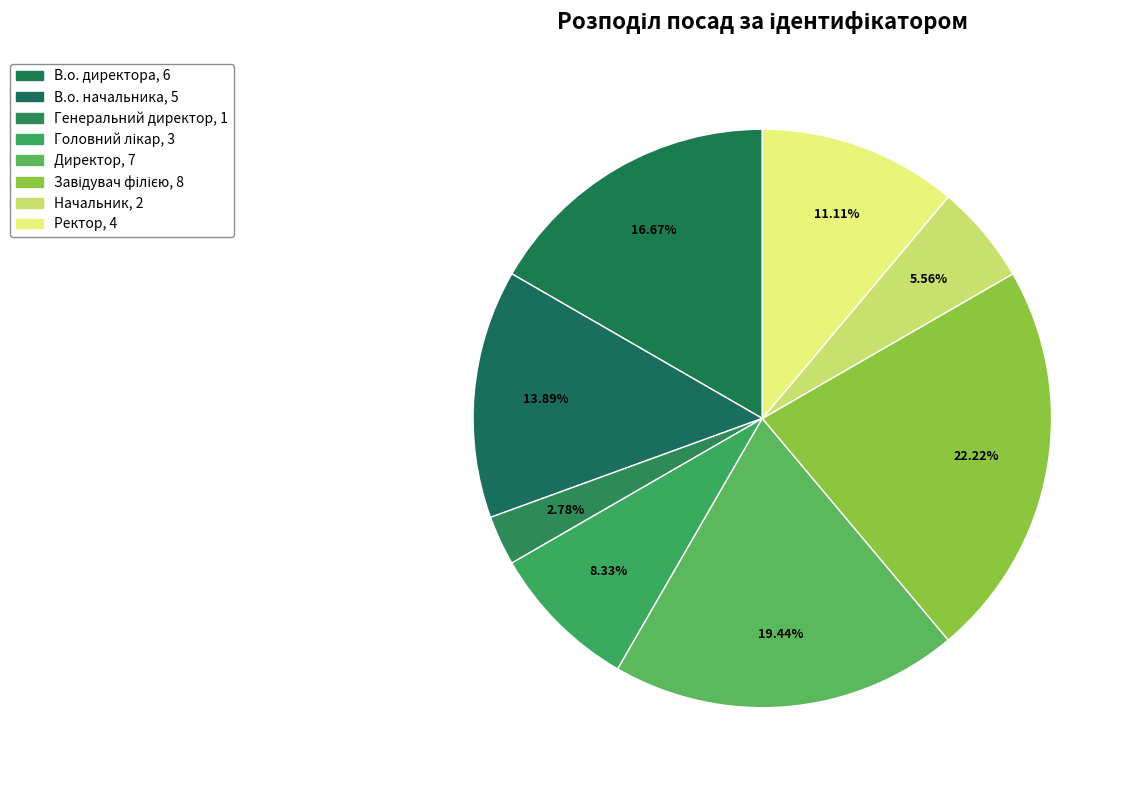

Is the sum of Головний лікар and Директор greater than half?

No